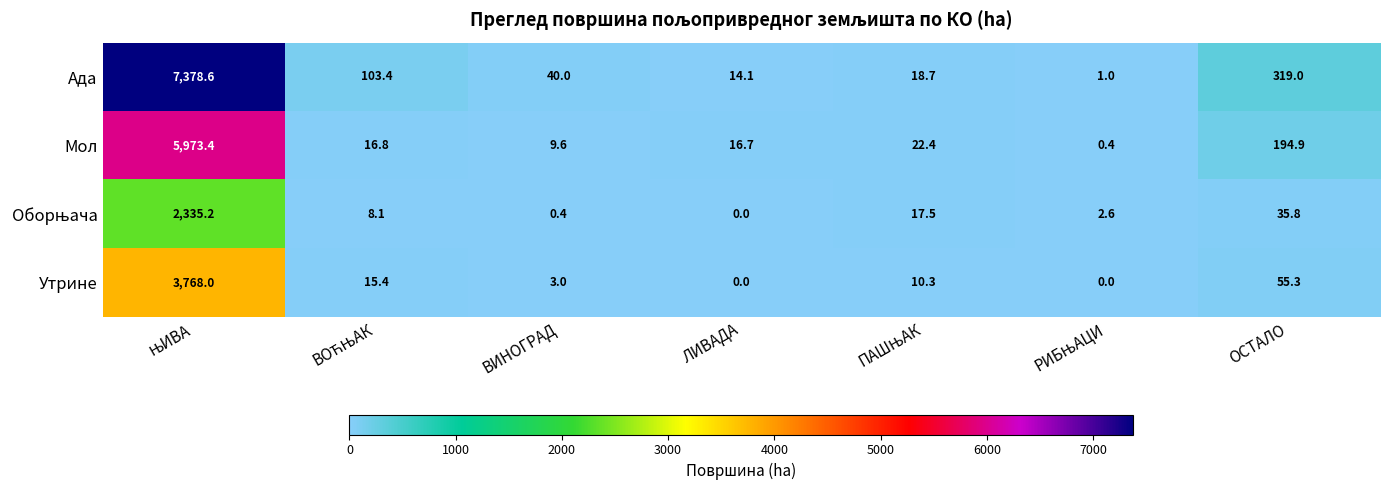

What is the total value across all series at ВИНОГРАД?

53.0